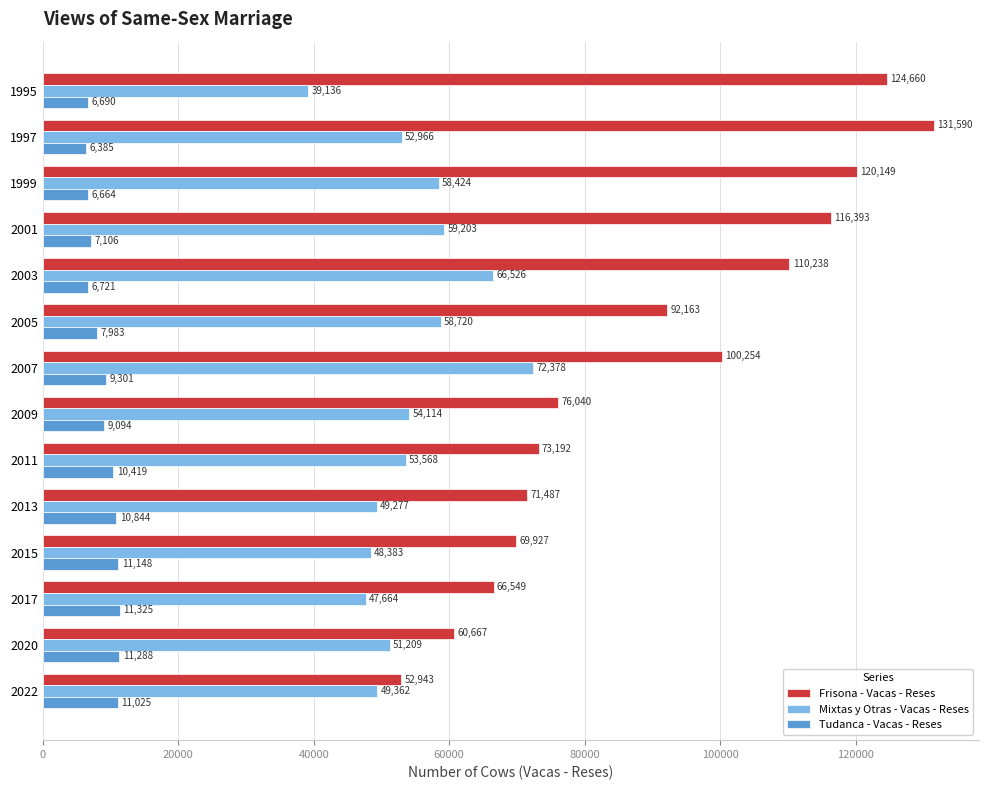

How many values in the Mixtas y Otras - Vacas - Reses series are below 53568?

7